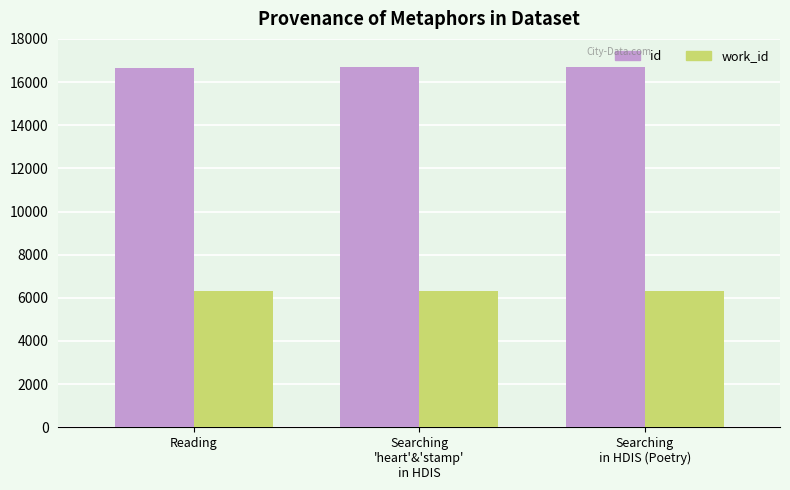

What is the spread (max minus min) of values at Searching
in HDIS (Poetry)?

10383